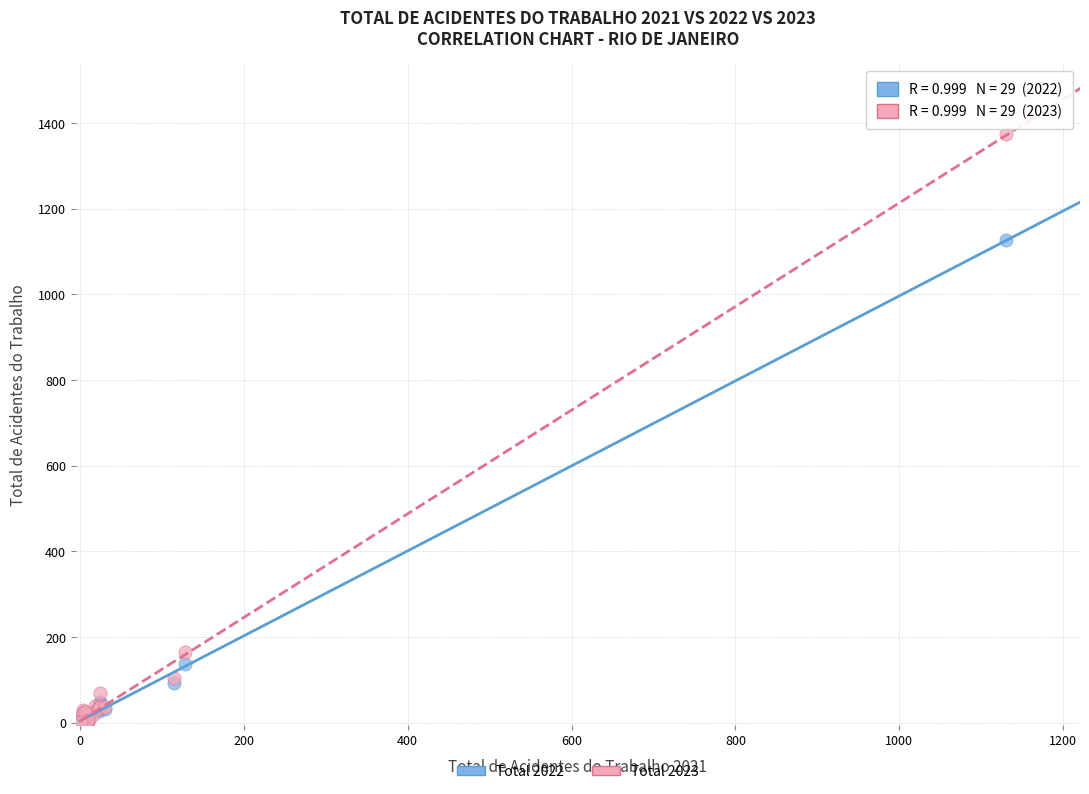

What are all the series names shown in the legend?

Total 2022, Total 2023